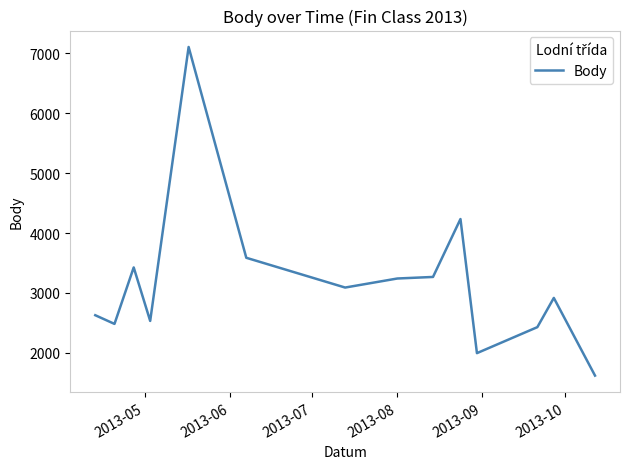

What is the minimum value shown in the chart?

1621